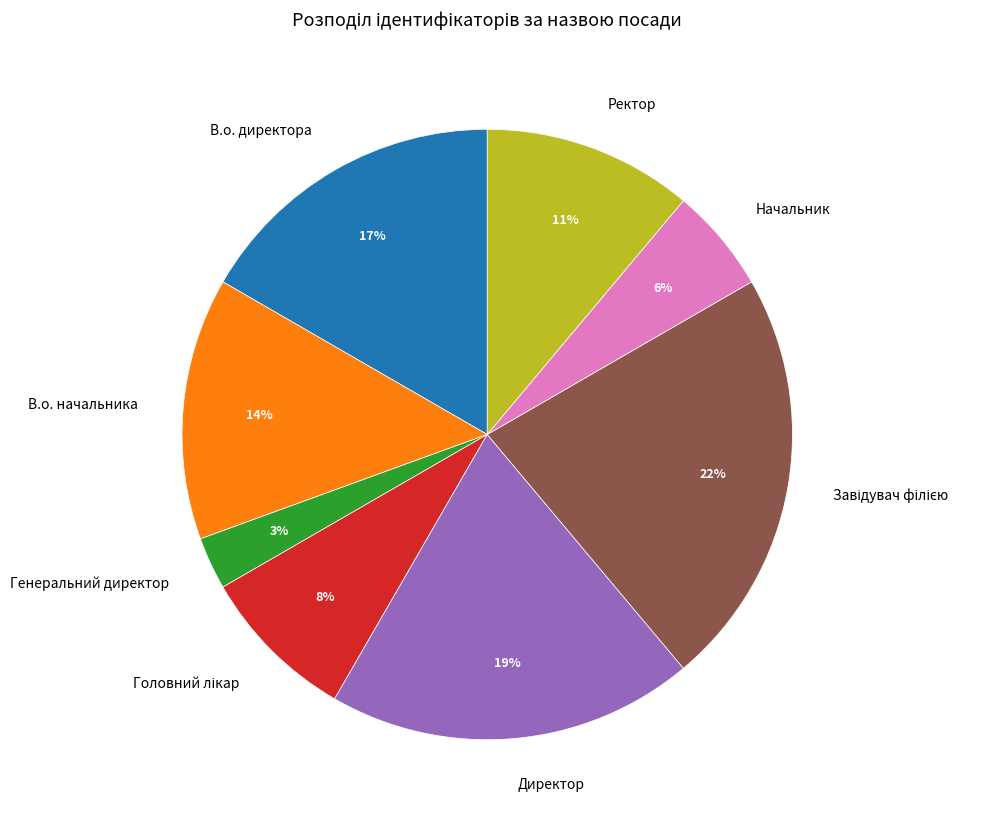

What is the smallest slice in the pie chart?

Генеральний директор